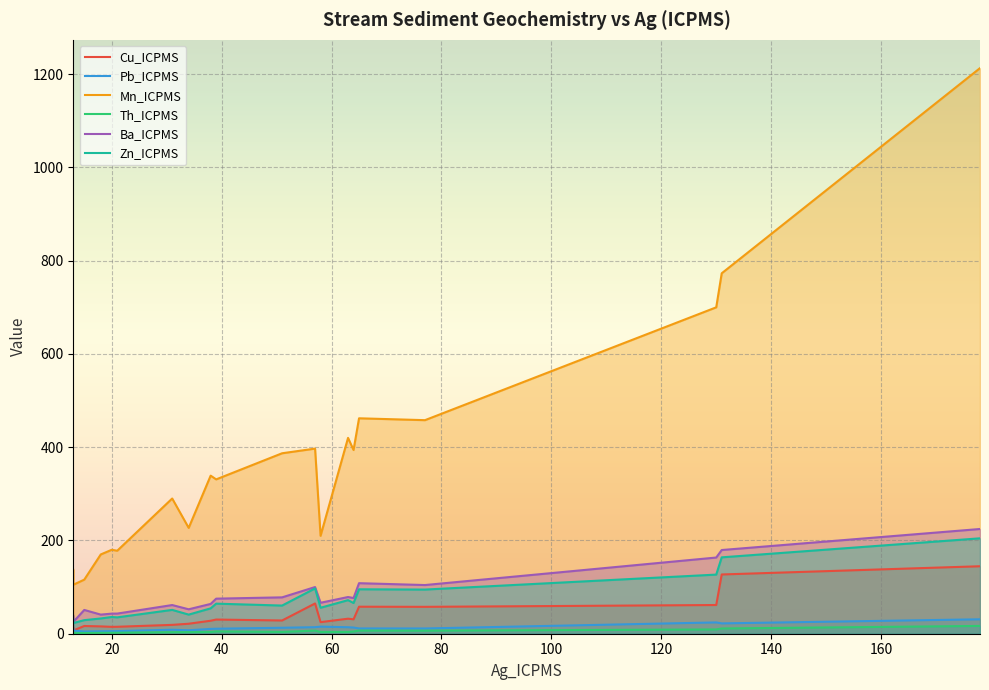

Reading left to right, extract all data points from this chart.

Cu_ICPMS: 12.3	6.9	16.6	15.7	14.8	14.9	19.0	21.4	27.9	30.4	28.4	64.9	24.9	32.2	30.9	57.9	57.7	61.6	127.1	144.7
Pb_ICPMS: 9.6	6.7	4.8	5.3	5.5	5.7	8.6	7.4	10.4	10.7	12.8	14.0	15.2	13.9	13.3	11.3	11.3	24.2	22.2	31.0
Mn_ICPMS: 137.0	105.0	116.0	170.0	180.0	178.0	290.0	227.0	339.0	331.0	387.0	397.0	210.0	420.0	394.0	462.0	458.0	700.0	773.0	1213.0
Th_ICPMS: 2.4	1.6	1.6	1.9	2.0	2.1	3.3	3.4	3.7	4.9	3.8	6.7	3.8	3.8	4.7	6.7	6.5	9.2	11.2	16.7
Ba_ICPMS: 38.4	25.3	51.0	41.0	43.1	43.2	61.5	52.4	63.9	75.2	78.0	100.1	66.4	78.7	76.6	108.4	104.4	163.4	179.5	224.6
Zn_ICPMS: 30.4	22.9	29.1	32.7	35.9	35.1	51.1	41.0	54.4	64.5	60.4	97.2	55.7	72.0	65.8	95.3	94.7	126.8	163.8	204.6